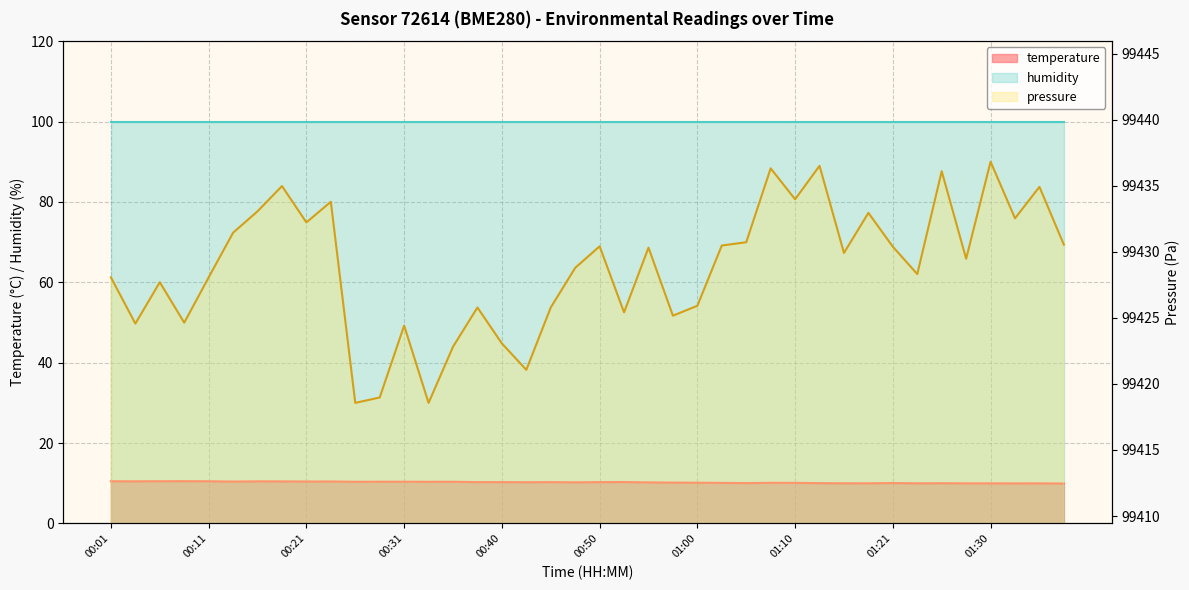

What is the sum of all values?

409.5